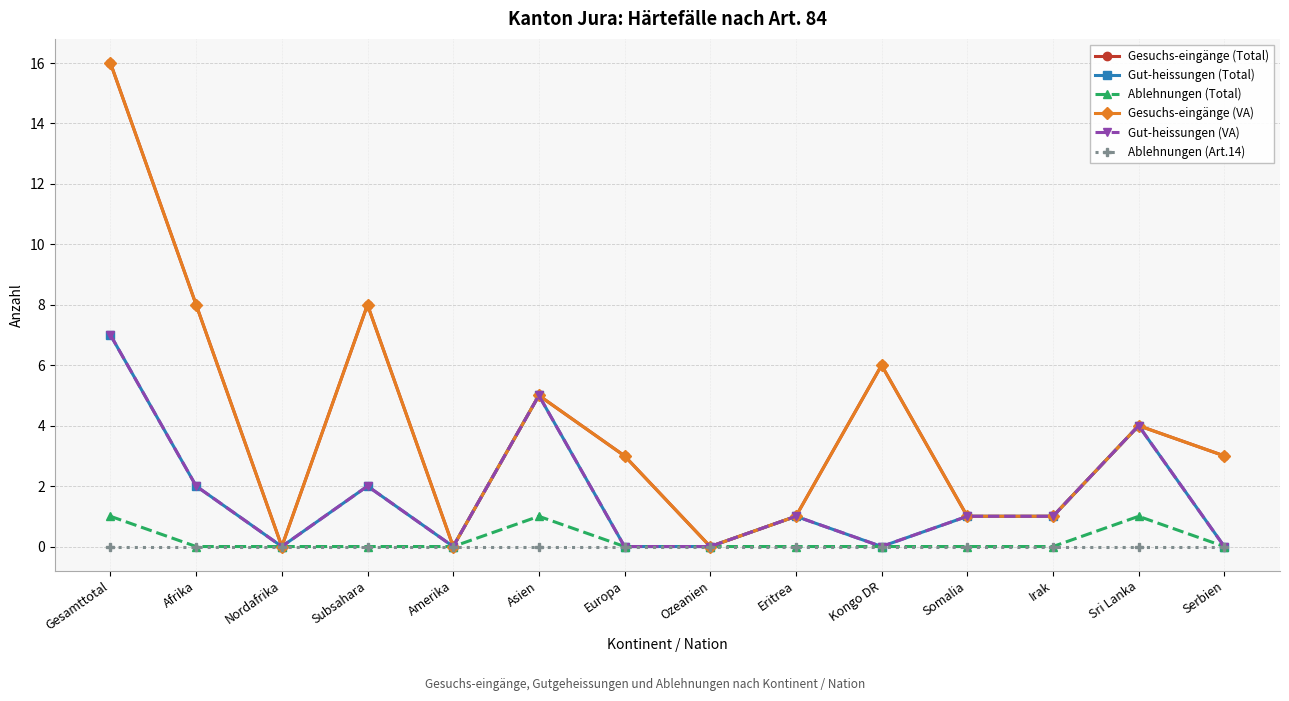

True or false: Gesuchs-eingänge (VA) and Gut-heissungen (Total) intersect in this chart.

False